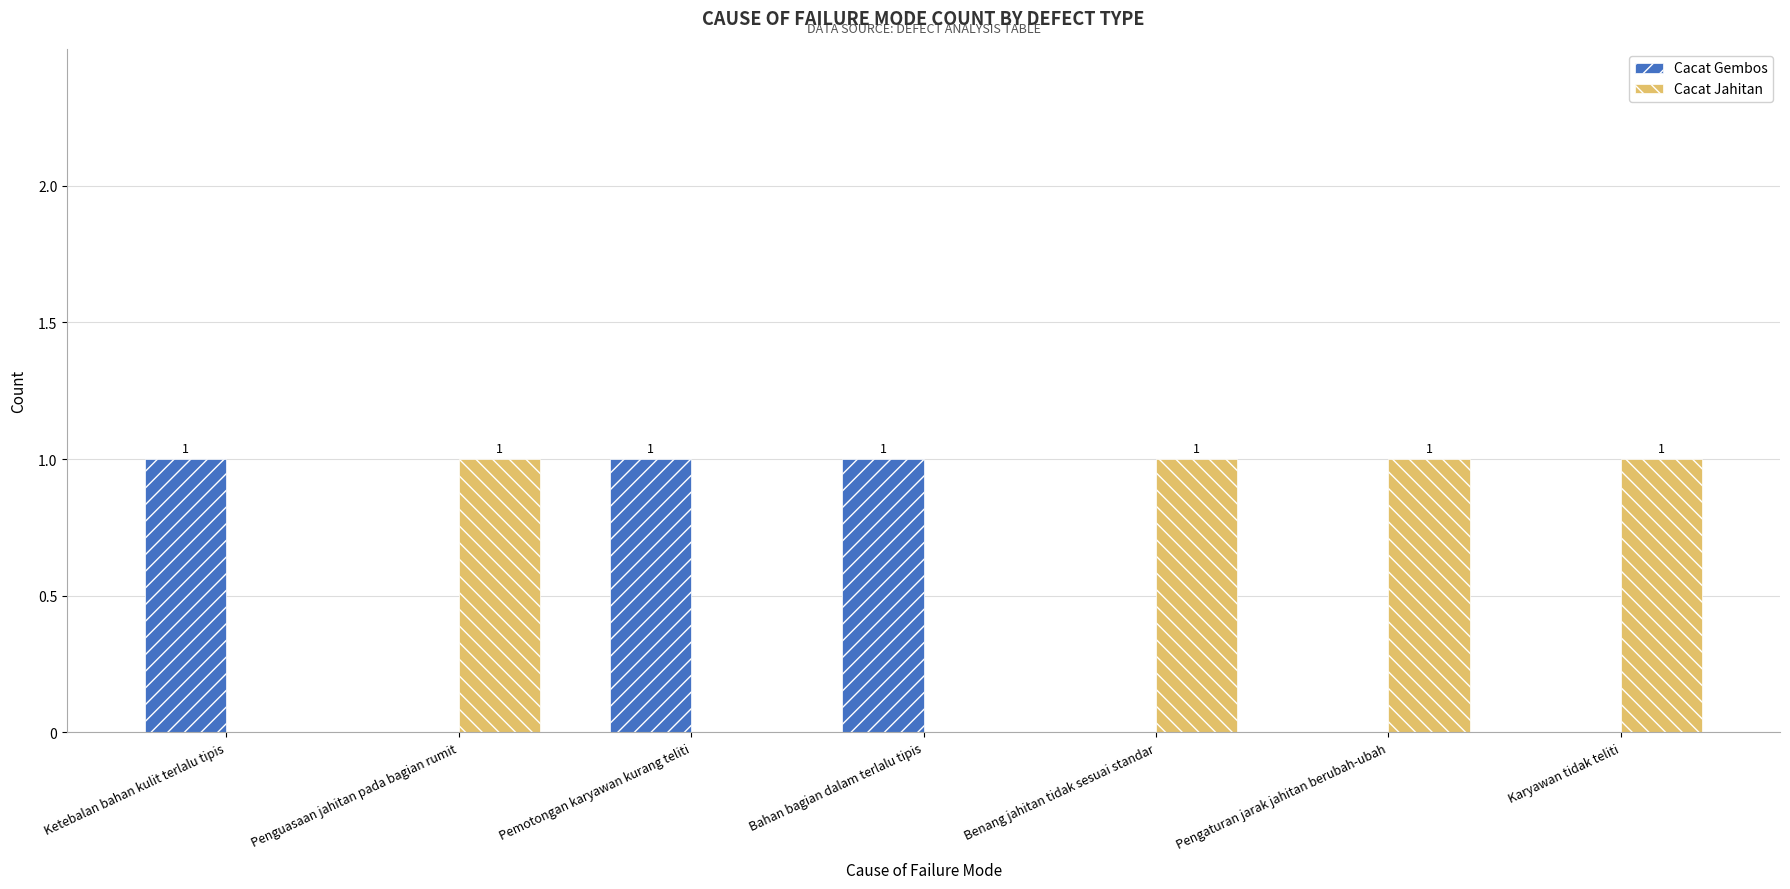

Are the bars grouped side by side (vs. stacked)?

Yes